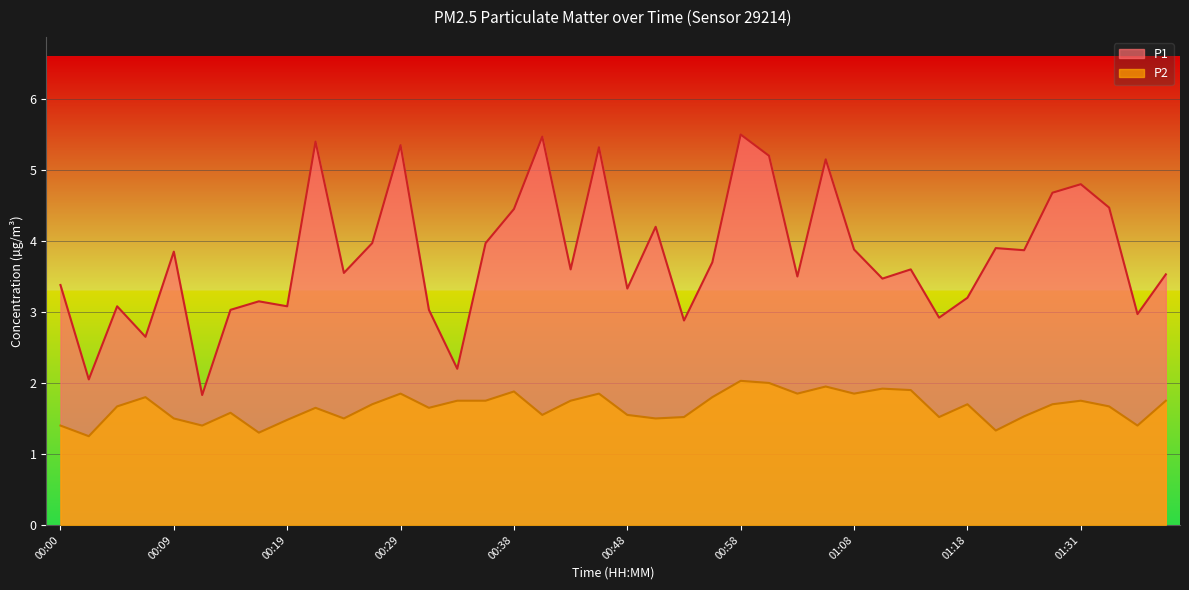

At 01:03, list the series in order from smallest to largest.

P2, P1